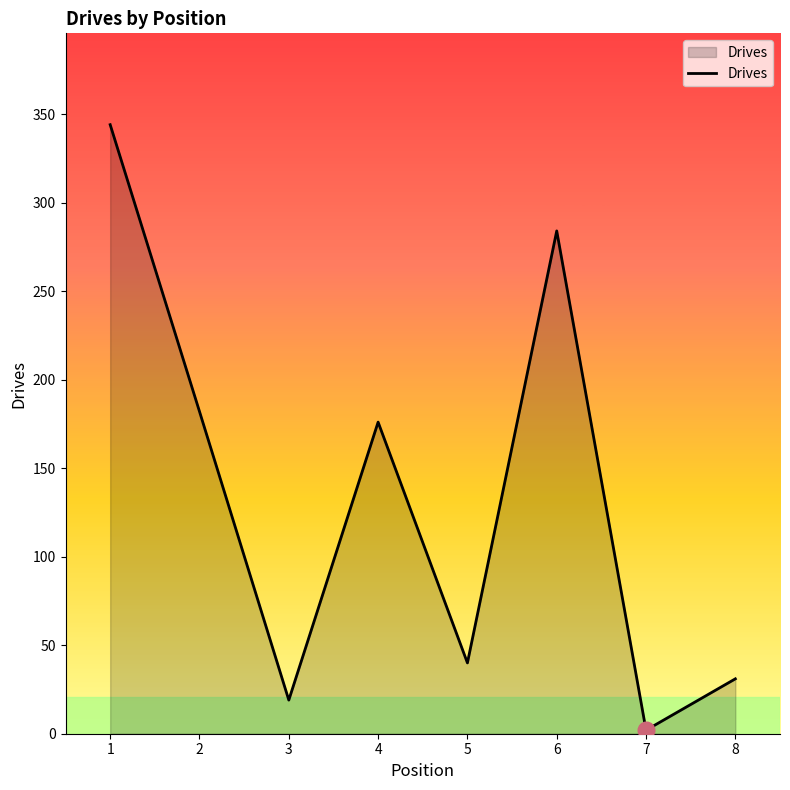

Is it true that the value at 6 is 134?

False